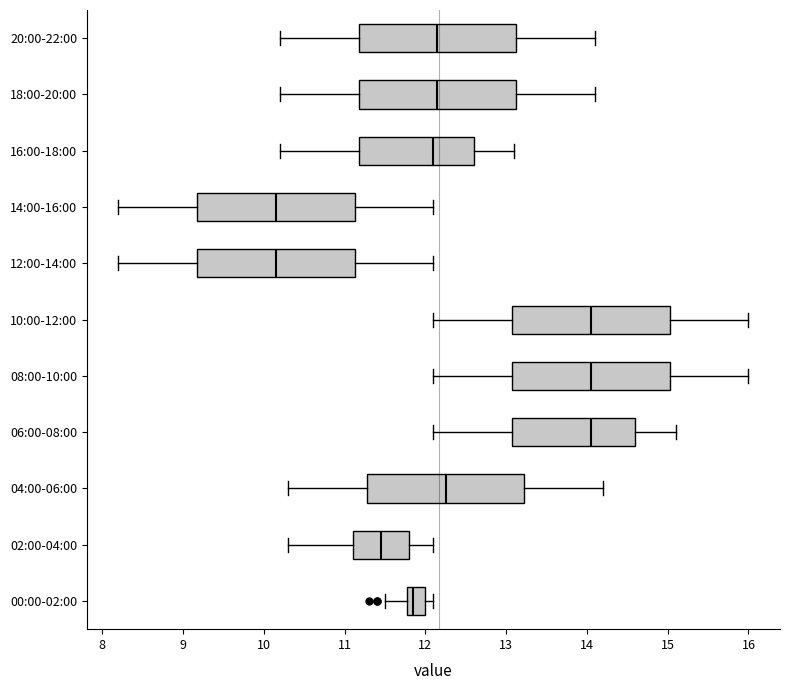

Where is the right edge of the box for 00:00-02:00 on the x-axis? The values are not printed on the chart, so give them approximately, as read against the axis.

12.0